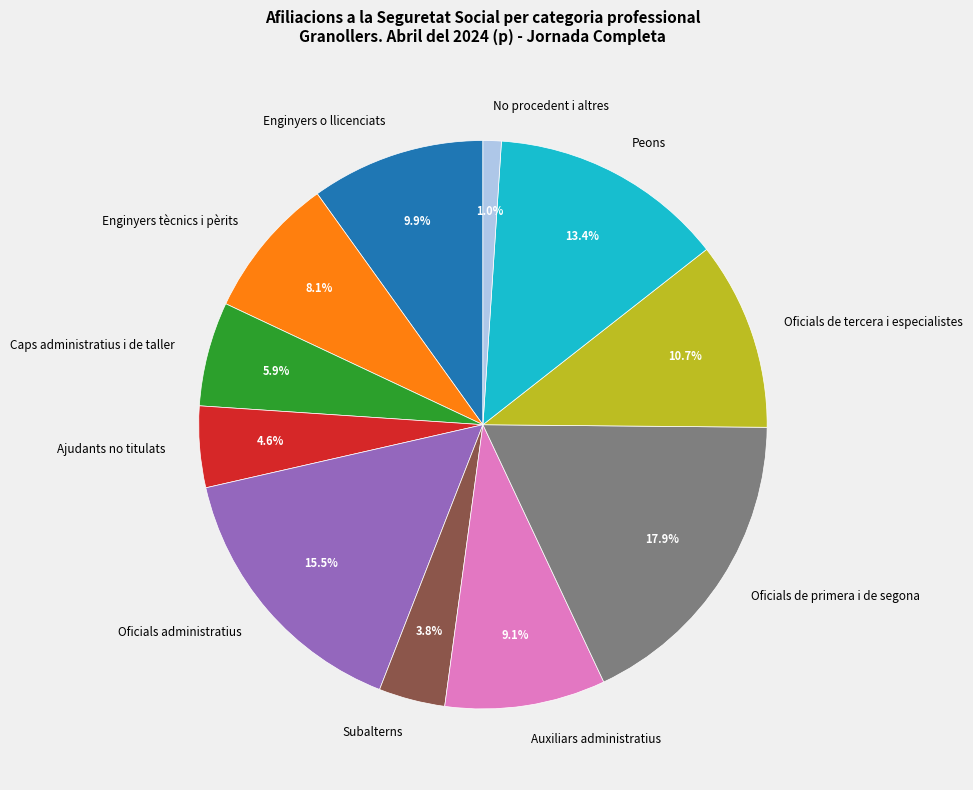

What is the smallest slice in the pie chart?

No procedent i altres